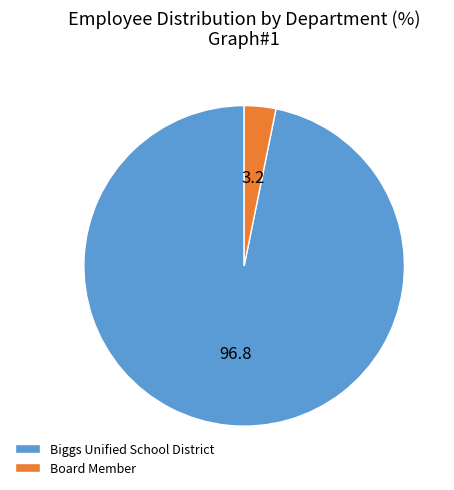

Between Board Member and Biggs Unified School District, which is larger?

Biggs Unified School District